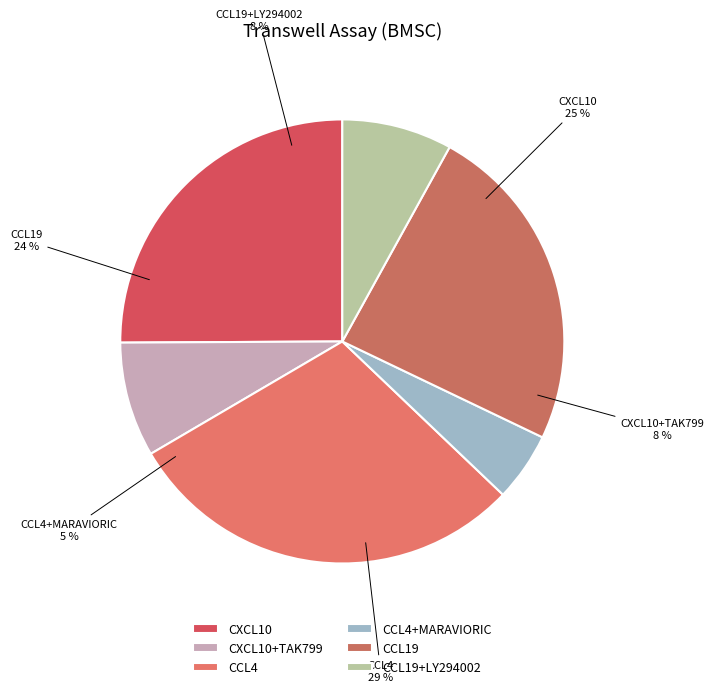

What portion of the pie excludes CCL4+MARAVIORIC?

95.0%